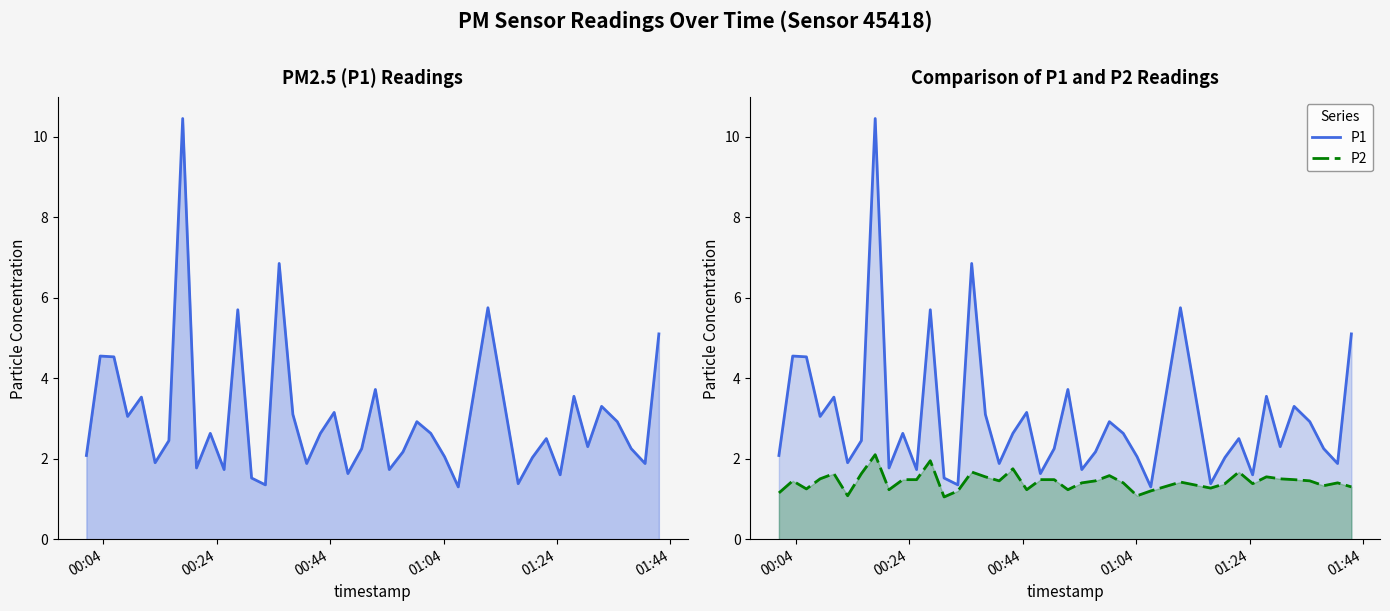

What is the minimum value for P2?

1.1